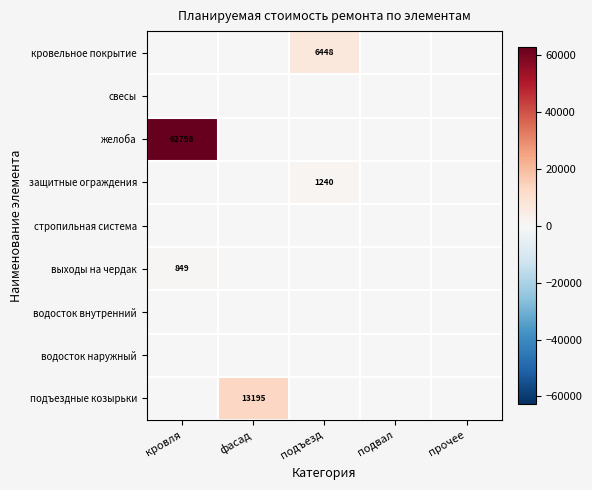

At which category does the chart reach its peak across all series?

кровля